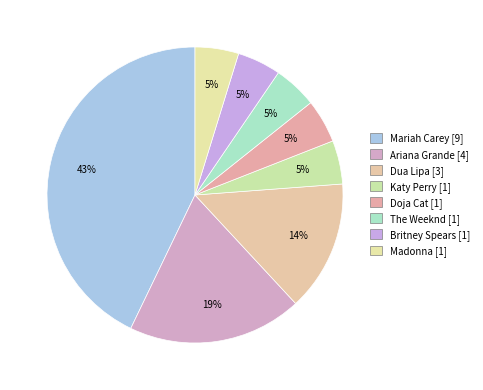

To the nearest percent, what portion does Doja Cat represent?

5%